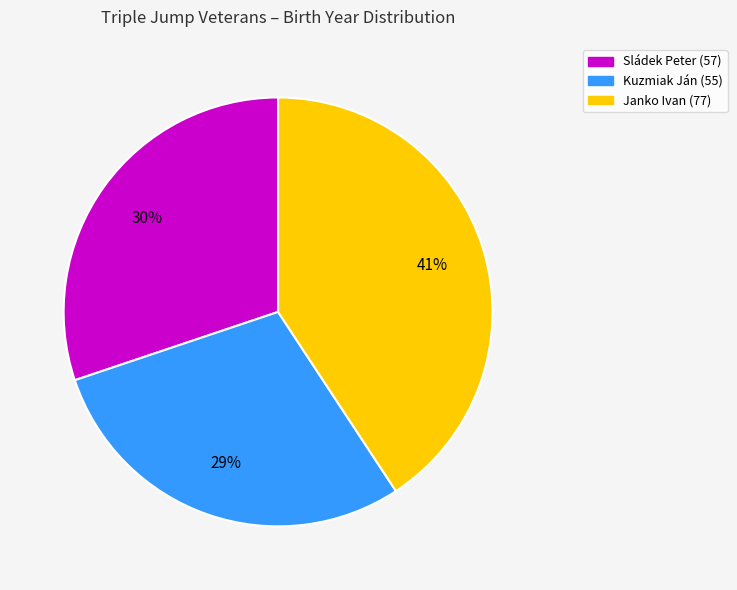

Rank the categories by value from highest to lowest.

Janko Ivan, Sládek Peter, Kuzmiak Ján